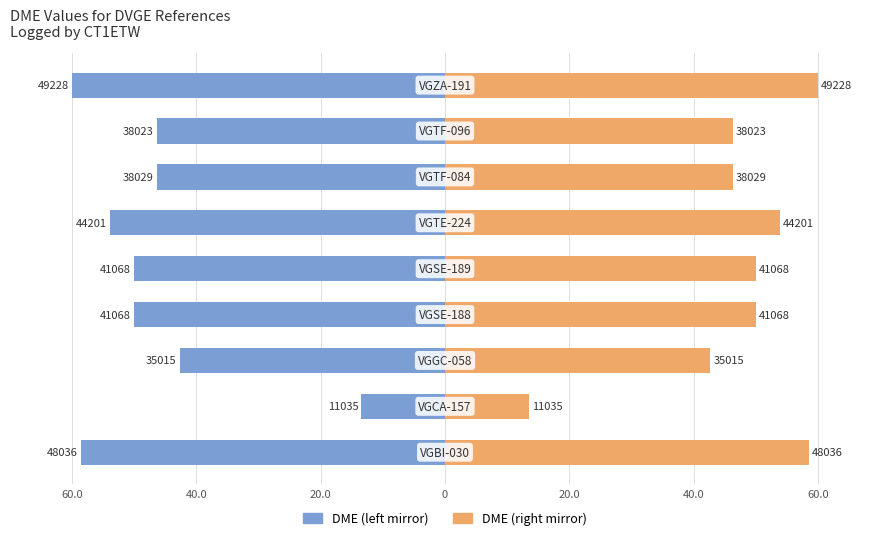

What are all the series names shown in the legend?

DME (left mirror), DME (right mirror)